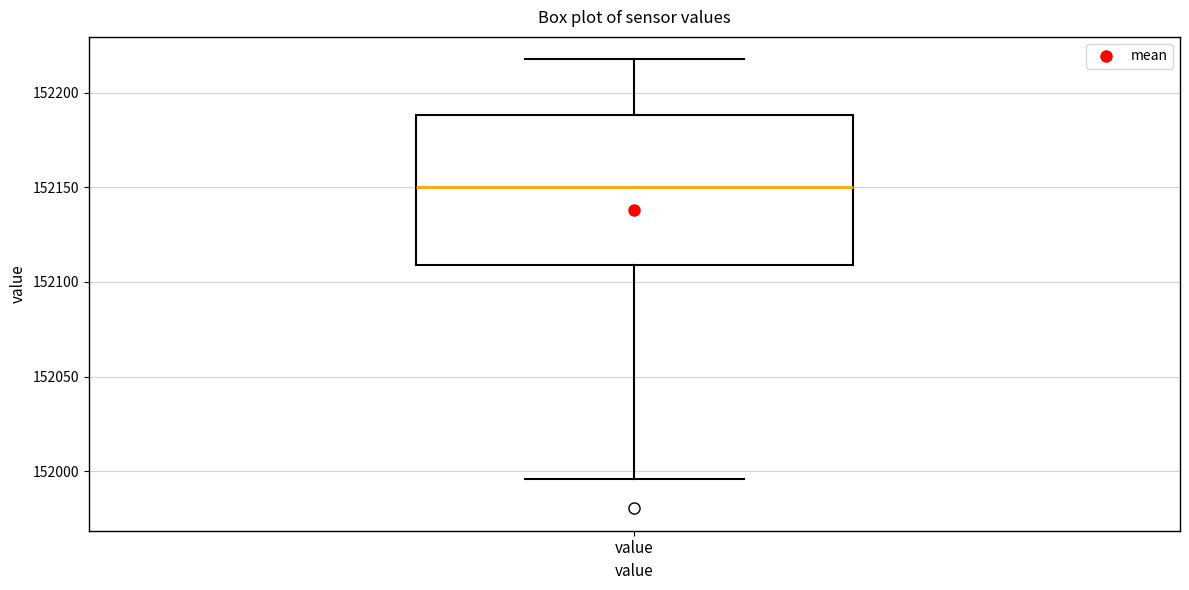

Read this box plot against the y-axis: the position of the median line, the range covered by the box, and the ends of both whiskers. The values are not printed on the chart, so give them approximately, as read against the axis.

median 152150, box 152110 to 152190, whiskers 151995 to 152220